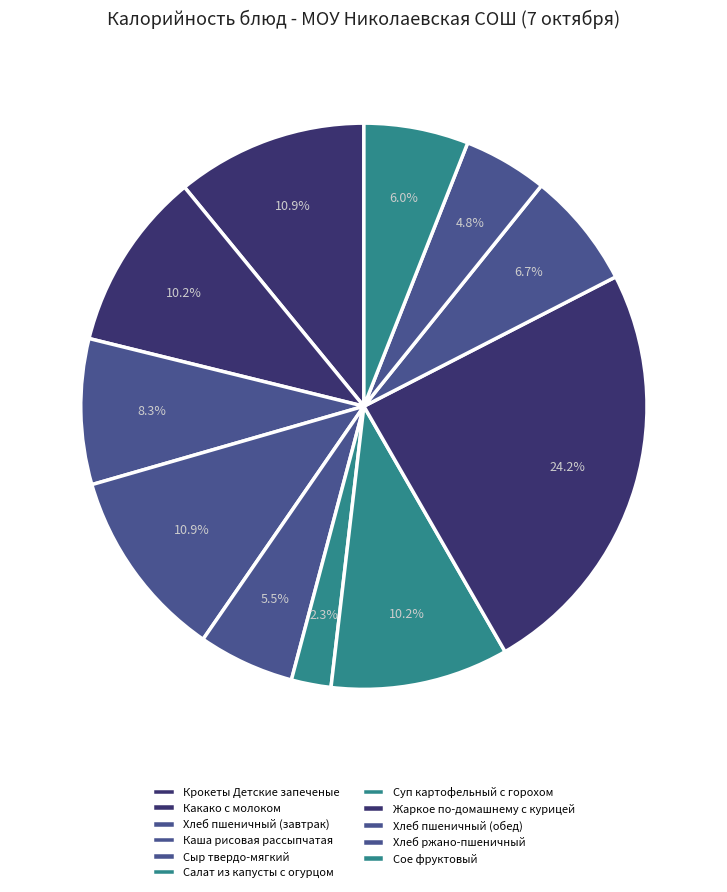

Rank the categories by value from highest to lowest.

Жаркое по-домашнему с курицей, Крокеты Детские запеченые, Каша рисовая рассыпчатая, Какако с молоком, Суп картофельный с горохом, Хлеб пшеничный (завтрак), Хлеб пшеничный (обед), Сое фруктовый, Сыр твердо-мягкий, Хлеб ржано-пшеничный, Салат из капусты с огурцом